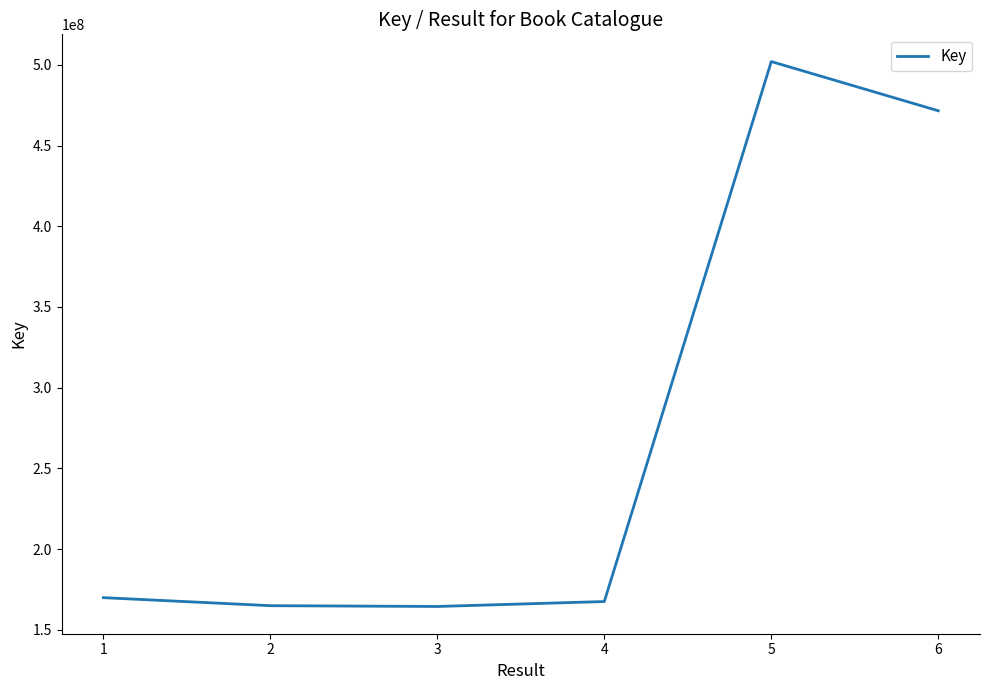

The value at 3 is 245771362. True or false?

False